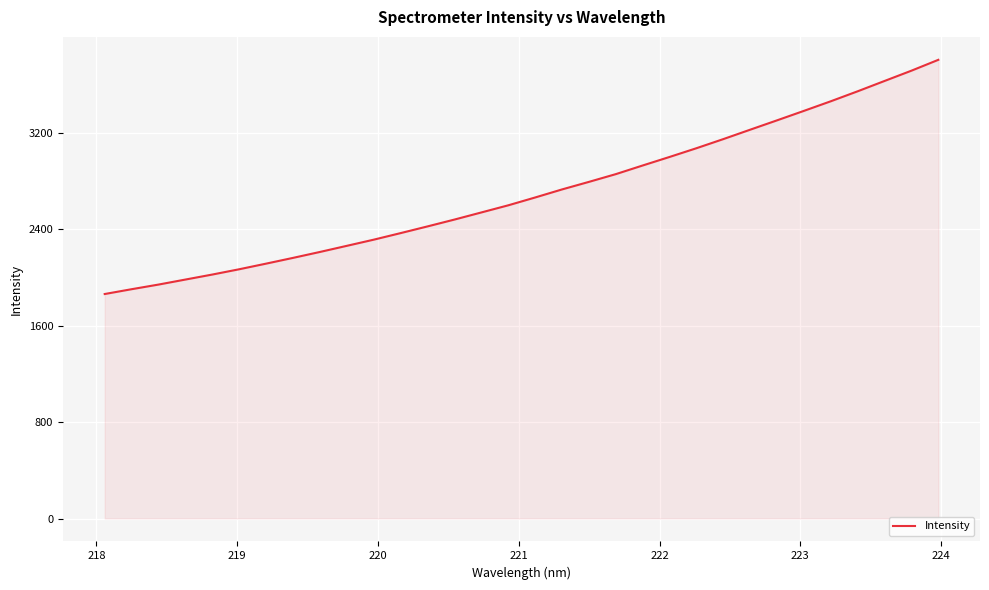

What is the difference between the maximum and minimum values?

1941.9